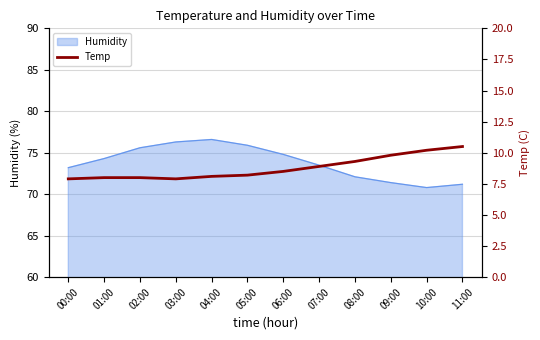

At which label is the value closest to 9?

07:00